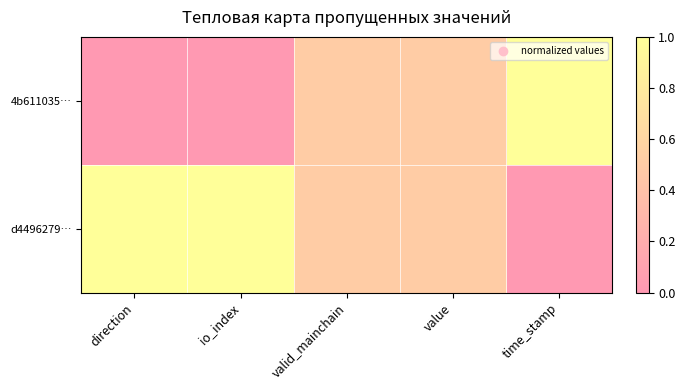

Which series has the widest spread of values?

4b611035…